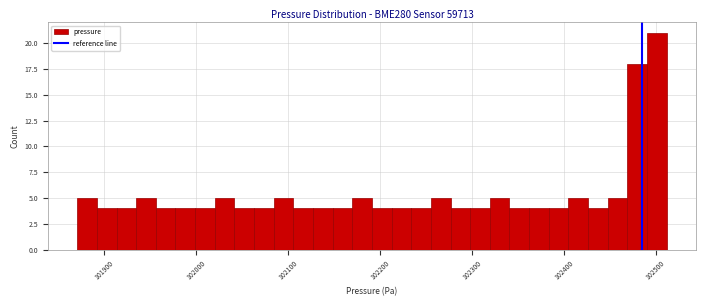

Read against the x-axis, roughly where is the centre of the tallest bar?

102500